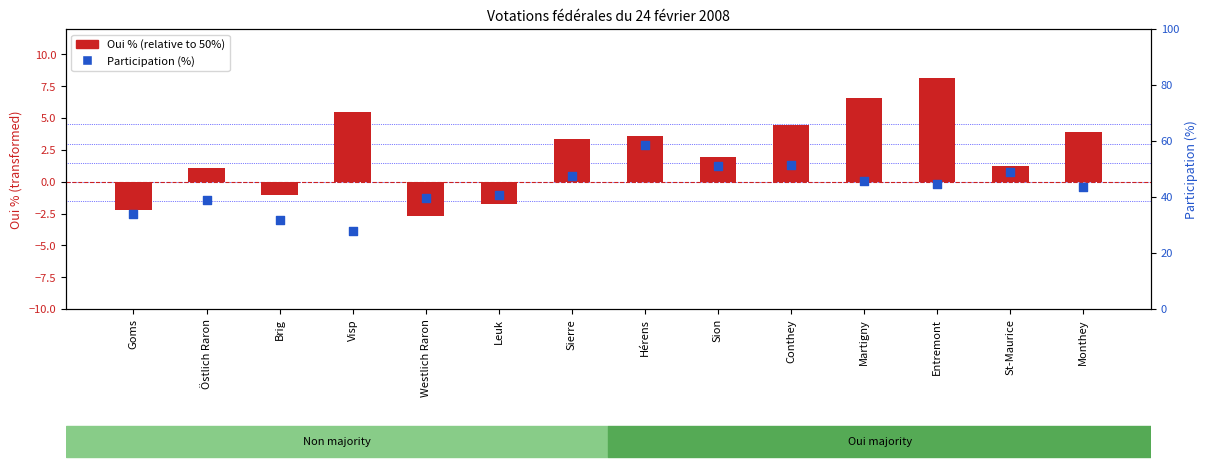

Which series has the widest spread of Y values?

Participation (%)